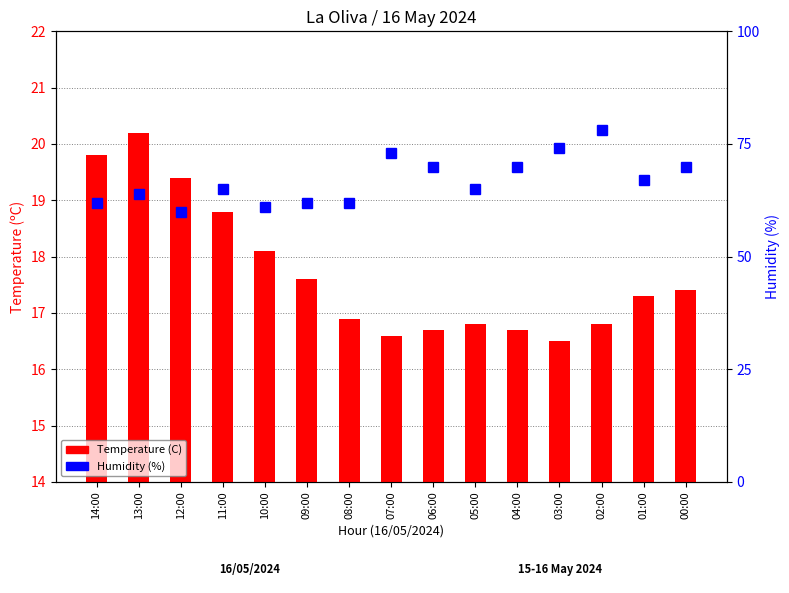

Which series has the largest total across all categories?

Humidity (%)